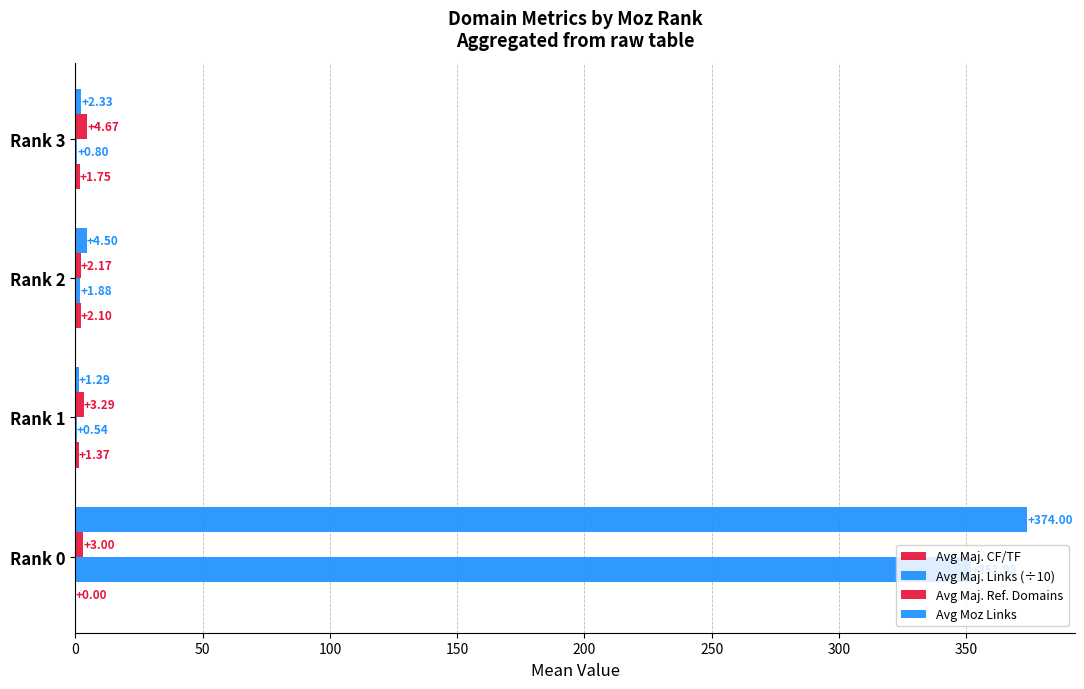

What is the average value of the Avg Moz Links series?

95.5